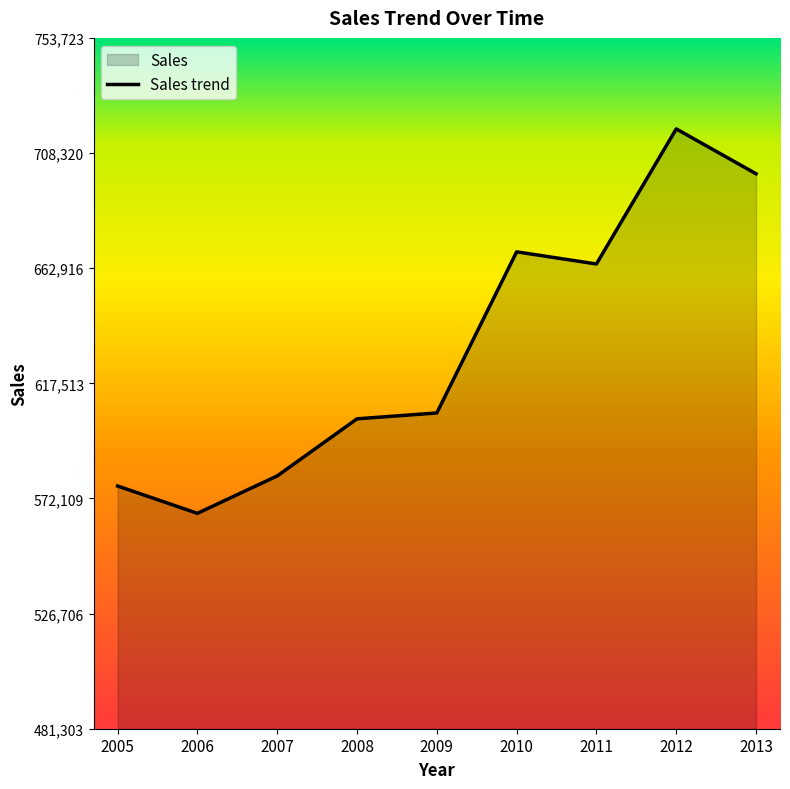

Rank the categories by value from highest to lowest.

2012, 2013, 2010, 2011, 2009, 2008, 2007, 2005, 2006